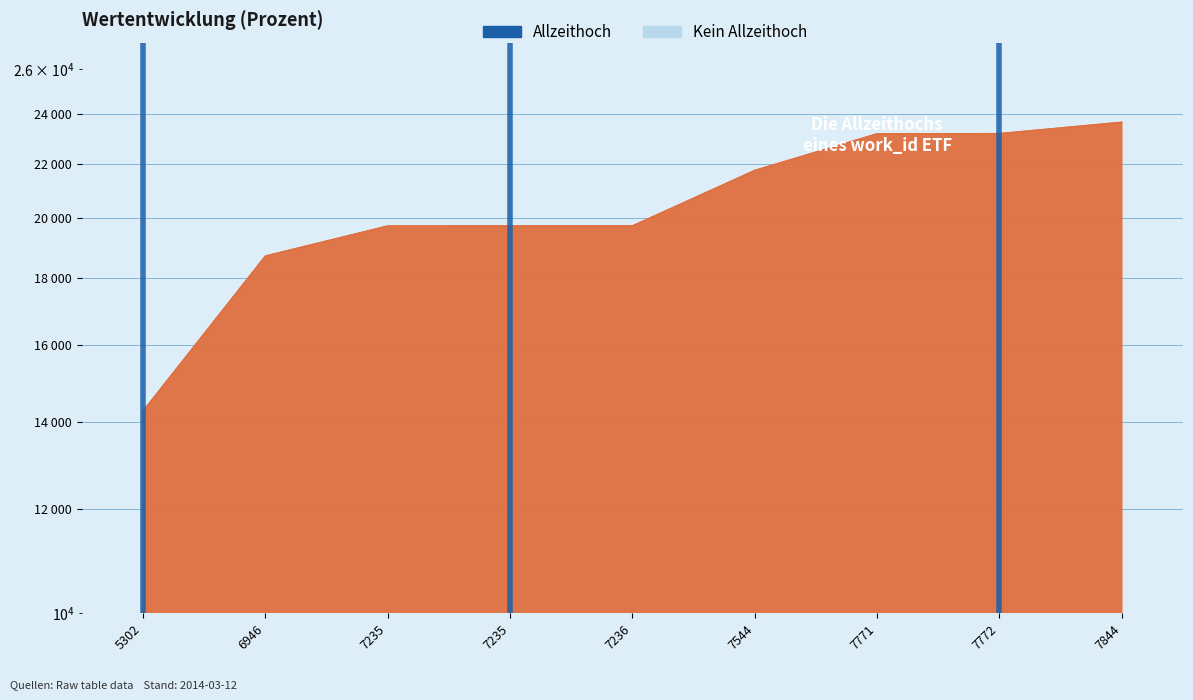

What is the difference between the second highest and minimum values?

8945